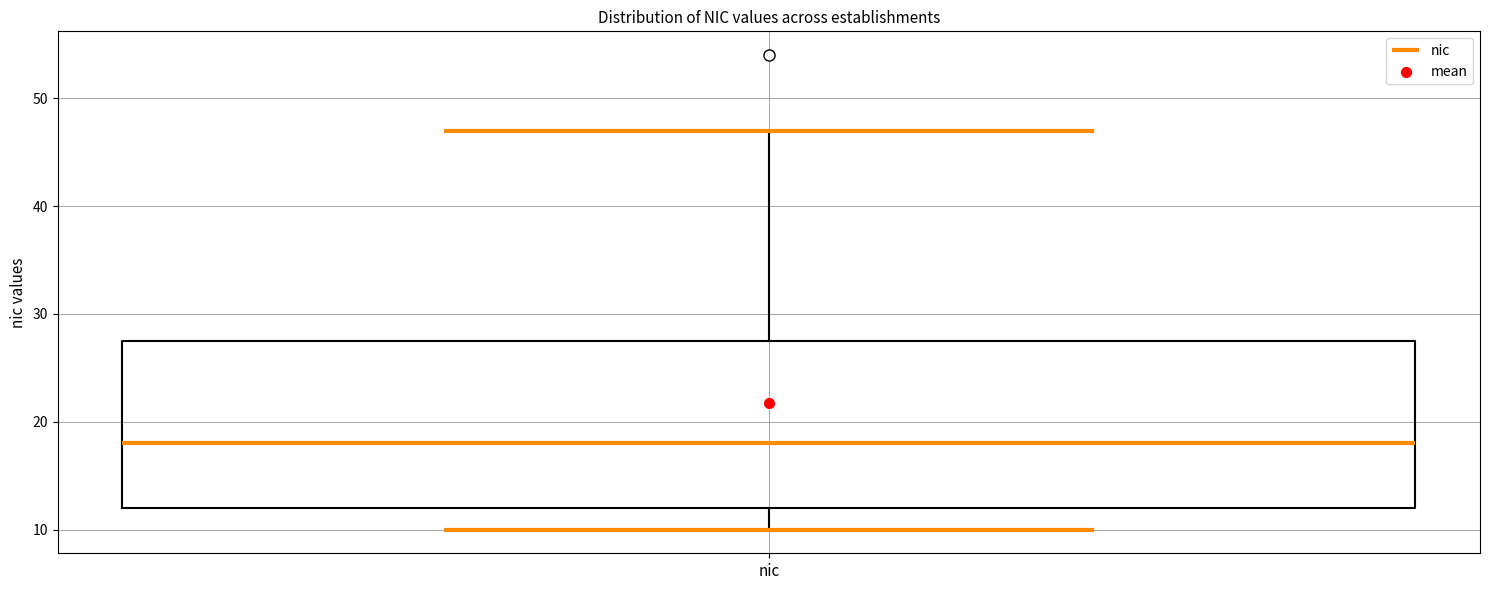

Where does the upper whisker of the box for nic end on the y-axis? The values are not printed on the chart, so give them approximately, as read against the axis.

47